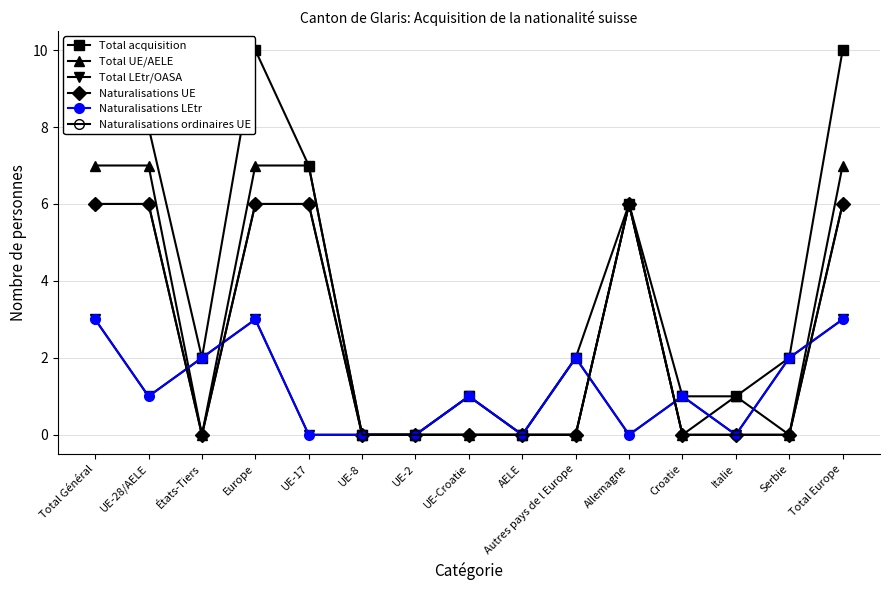

What is the maximum value for Total acquisition?

10